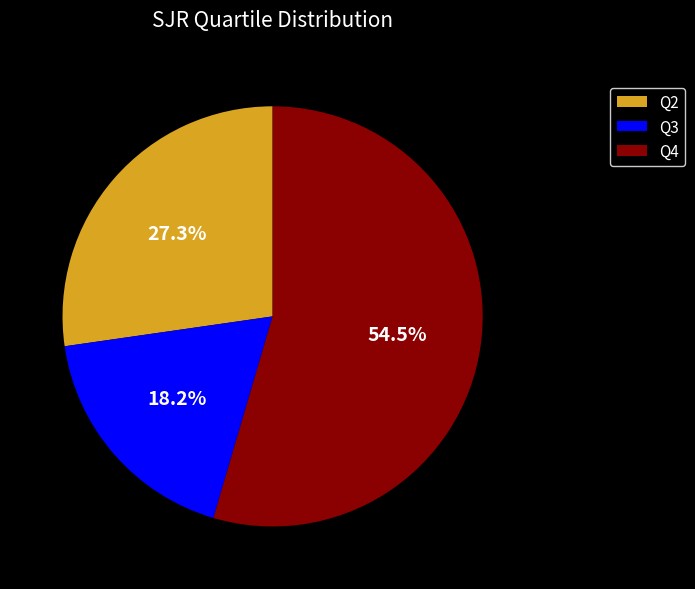

To the nearest percent, what percentage of the pie is Q3?

18%